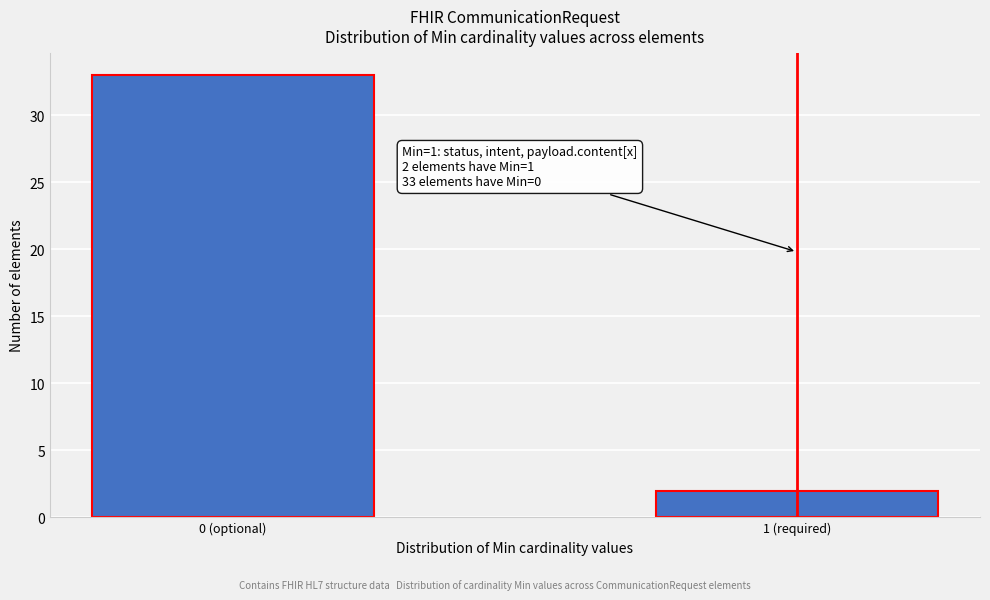

Reading left to right, what are all the values shown in this chart?

33	2